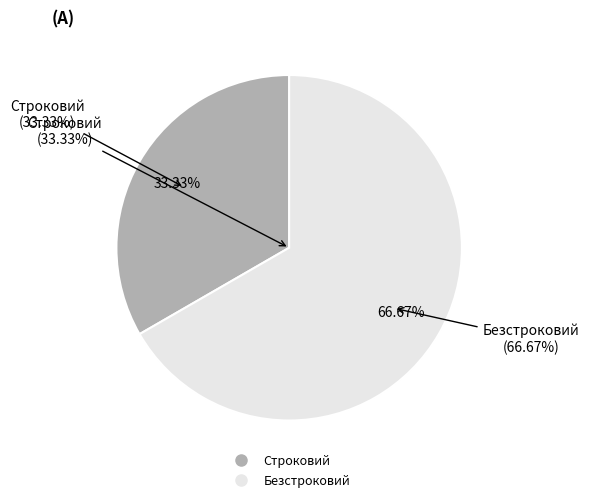

Which category has the smallest portion of the pie?

Строковий